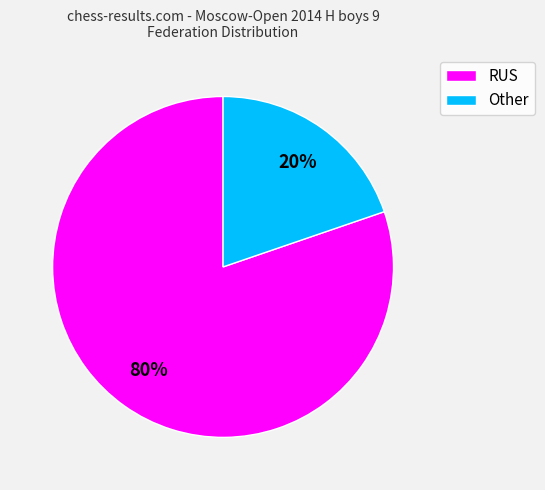

The Other slice represents 20% of the pie. True or false?

True